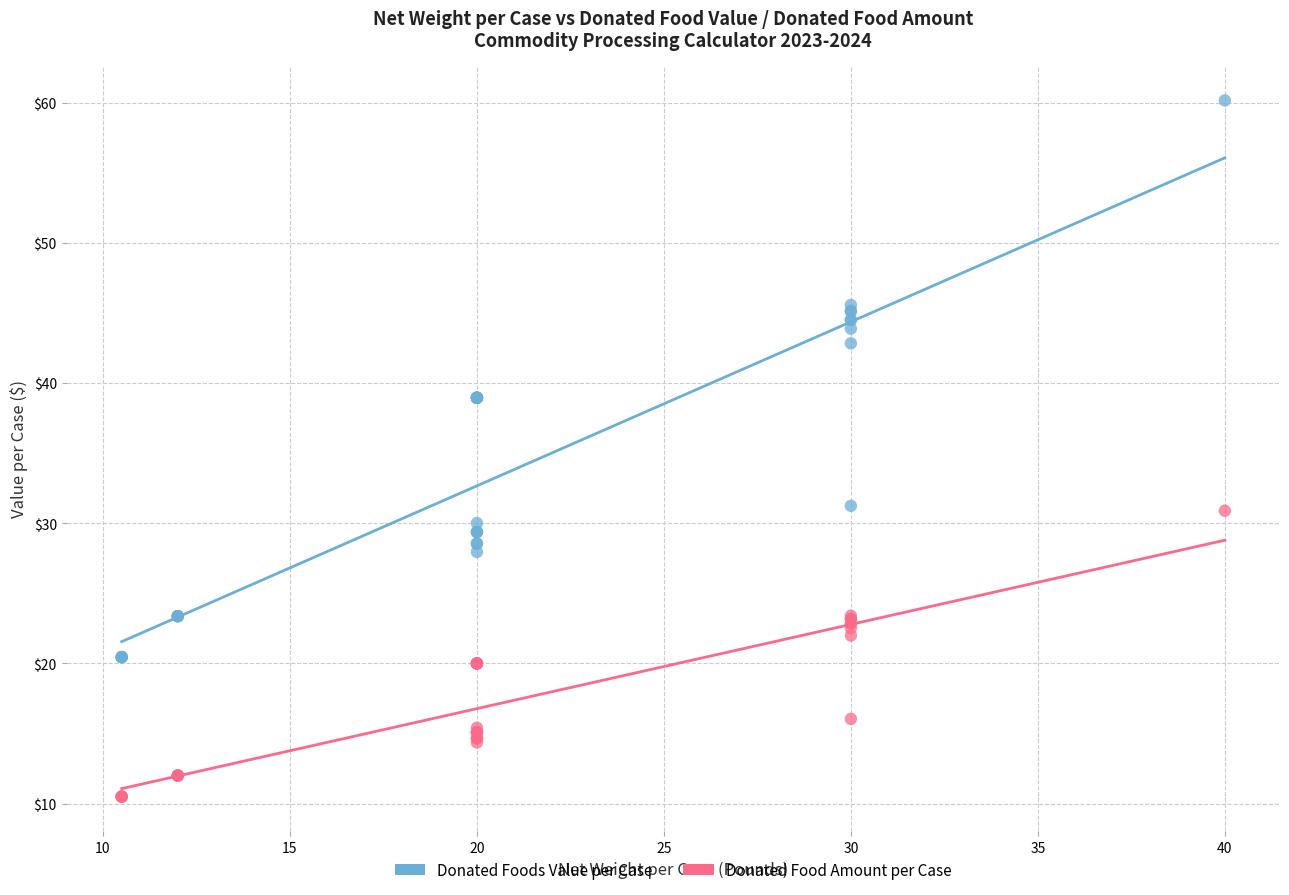

Which series has the largest Y range (max minus min)?

Donated Foods Value per Case